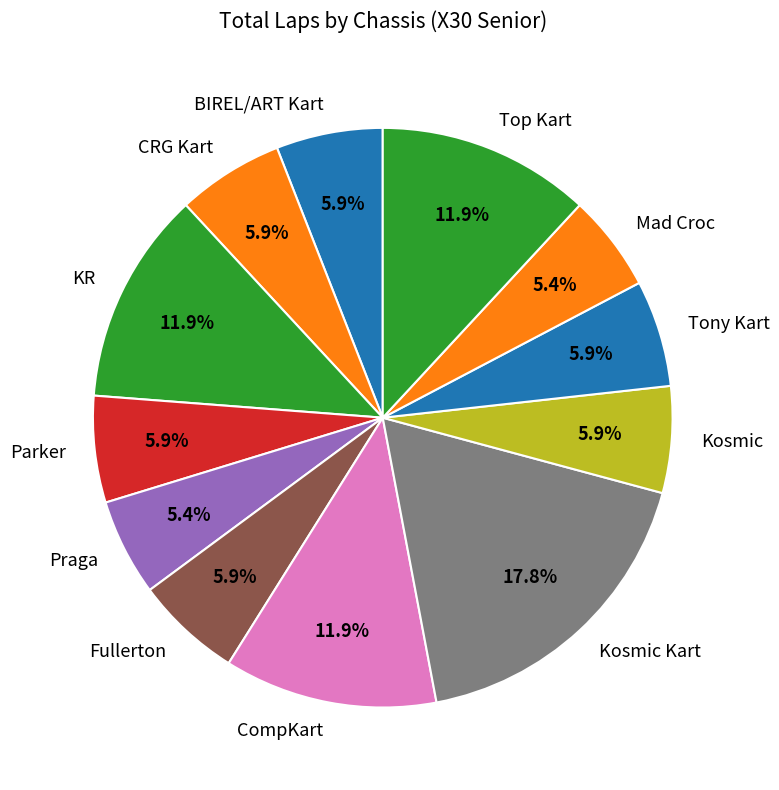

Which slice is the largest?

Kosmic Kart